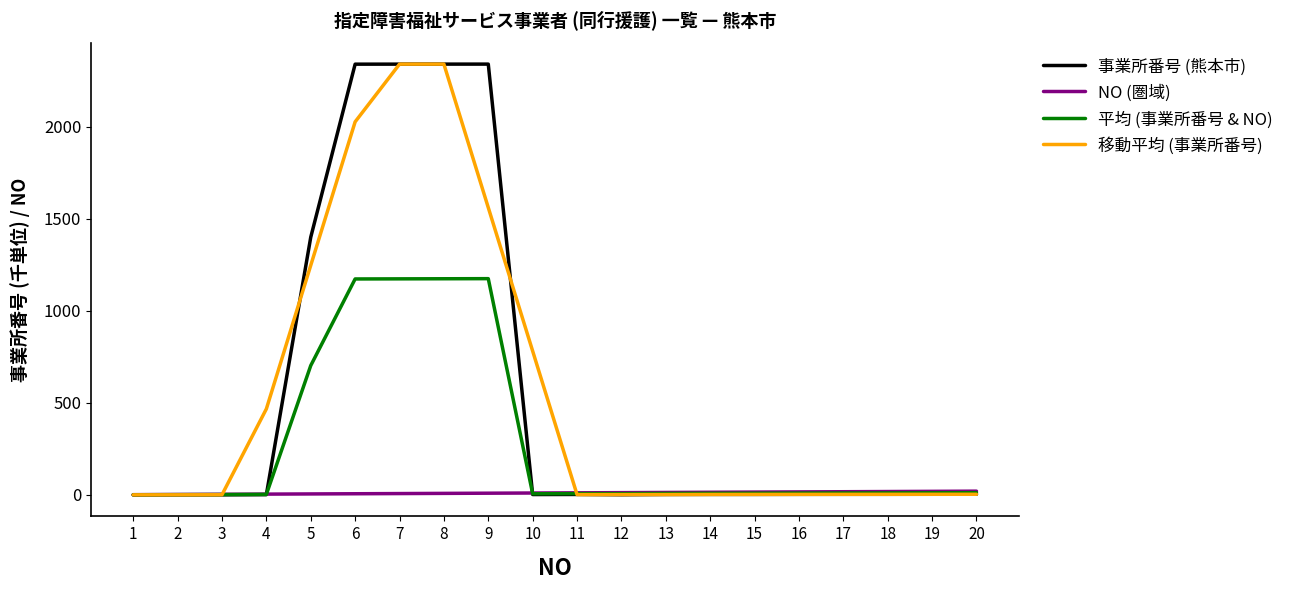

What is the total value across all series at 14?

26.9